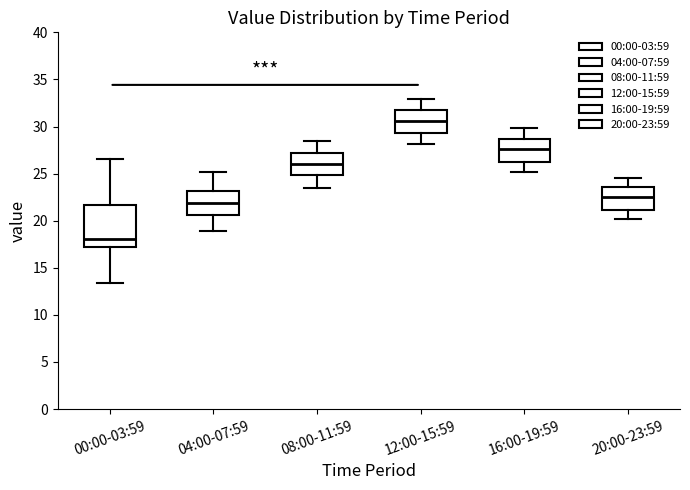

Reading left to right, read every box against the y-axis: the position of its median line, the range the box covers, and the ends of its whiskers. The values are not printed on the chart, so give them approximately, as read against the axis.

00:00-03:59: median 18.0, box 17.0 to 21.5, whiskers 13.5 to 26.5
04:00-07:59: median 22.0, box 20.5 to 23.0, whiskers 19.0 to 25.0
08:00-11:59: median 26.0, box 25.0 to 27.0, whiskers 23.5 to 28.5
12:00-15:59: median 30.5, box 29.5 to 32.0, whiskers 28.0 to 33.0
16:00-19:59: median 27.5, box 26.5 to 28.5, whiskers 25.0 to 30.0
20:00-23:59: median 22.5, box 21.0 to 23.5, whiskers 20.0 to 24.5